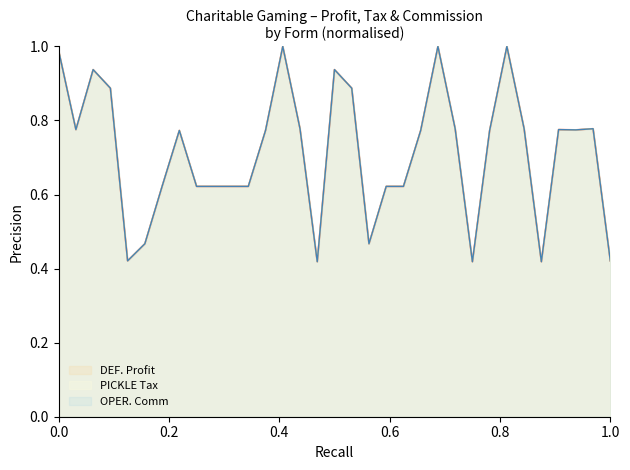

How many interior local peaks does the OPER. Comm series have?

8